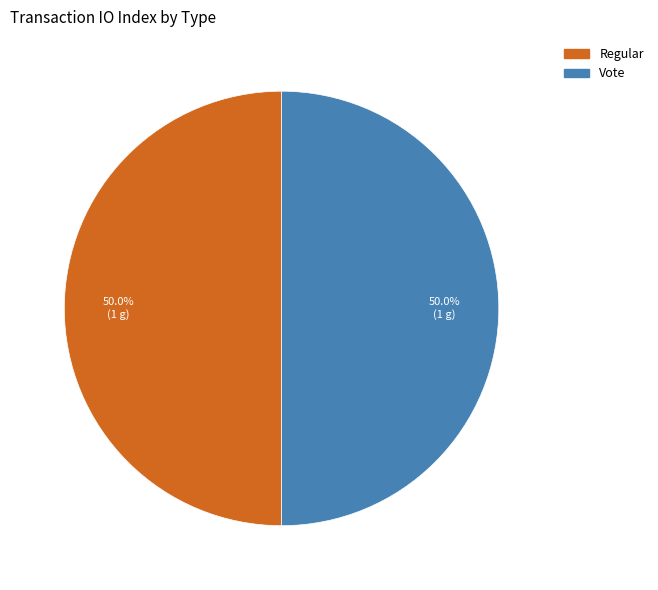

What is the ratio of the value at Vote to the value at Regular?

1.0